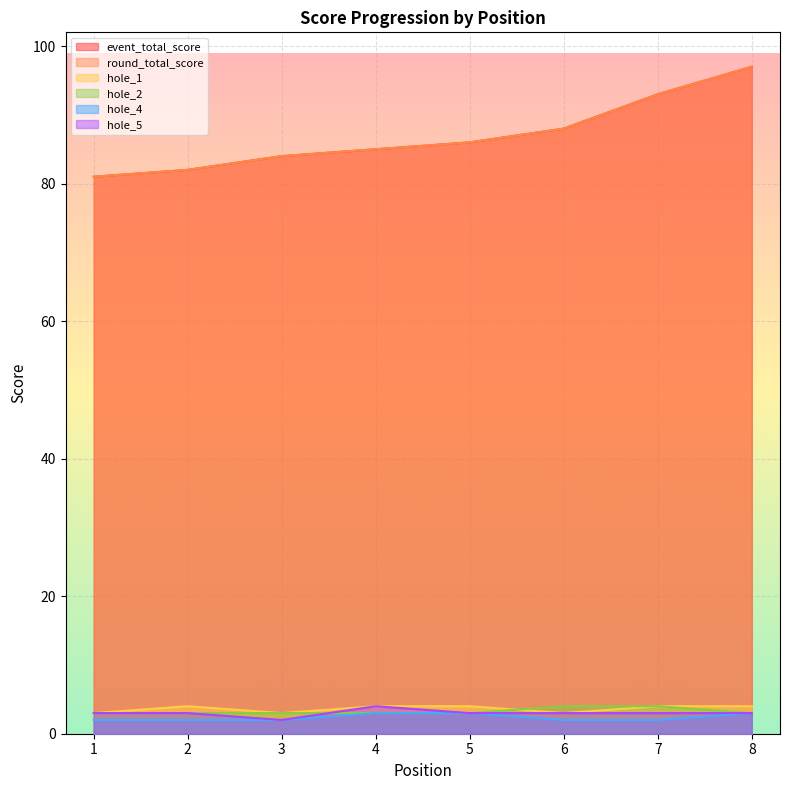

True or false: hole_4 and event_total_score cross at least once.

False